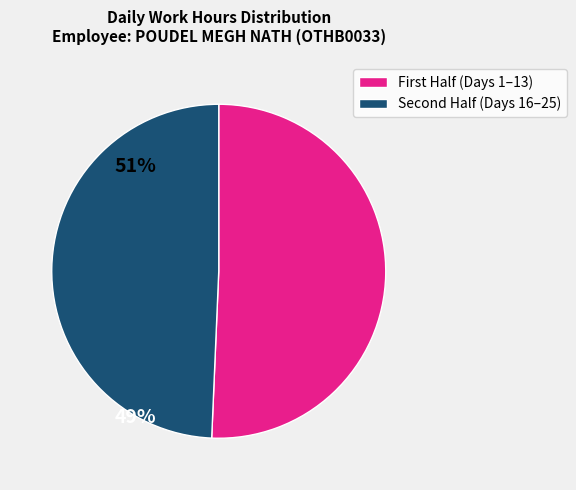

Is there any slice that represents more than half of the pie?

Yes